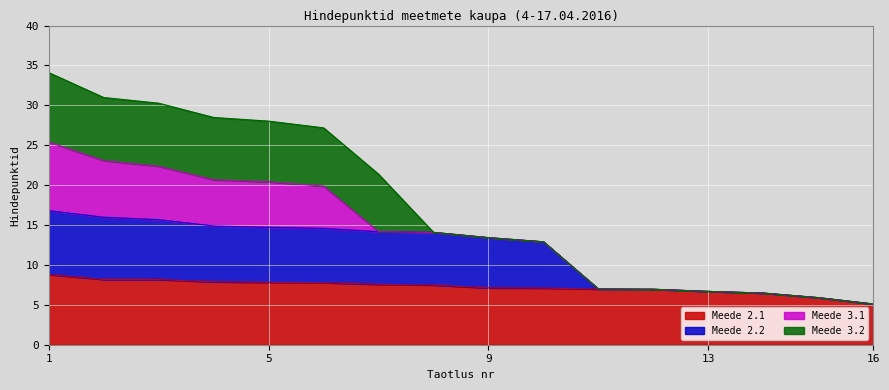

Read the Meede 2.2 value at 1.

16.8